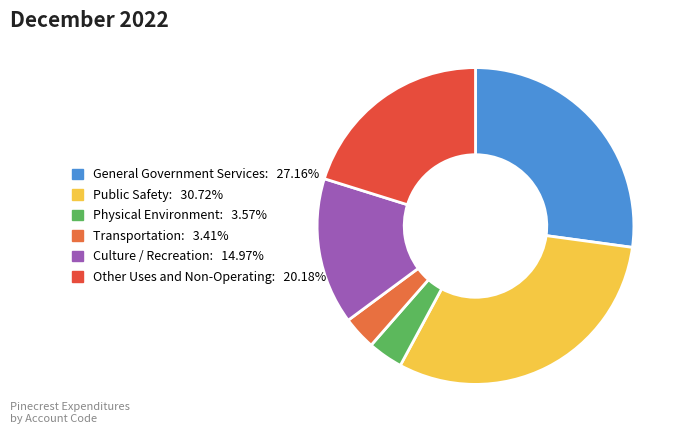

Count the number of slices in the pie.

6